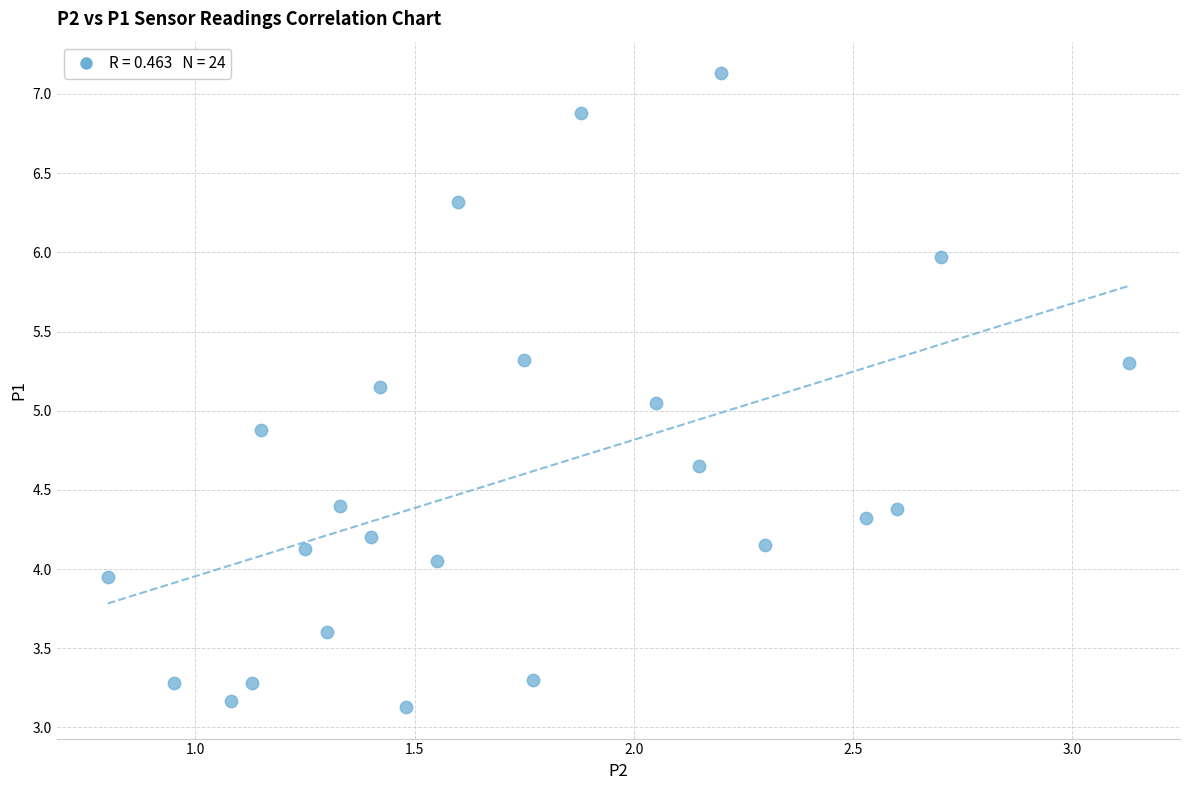

What is the range of X values (max minus min)?

2.3